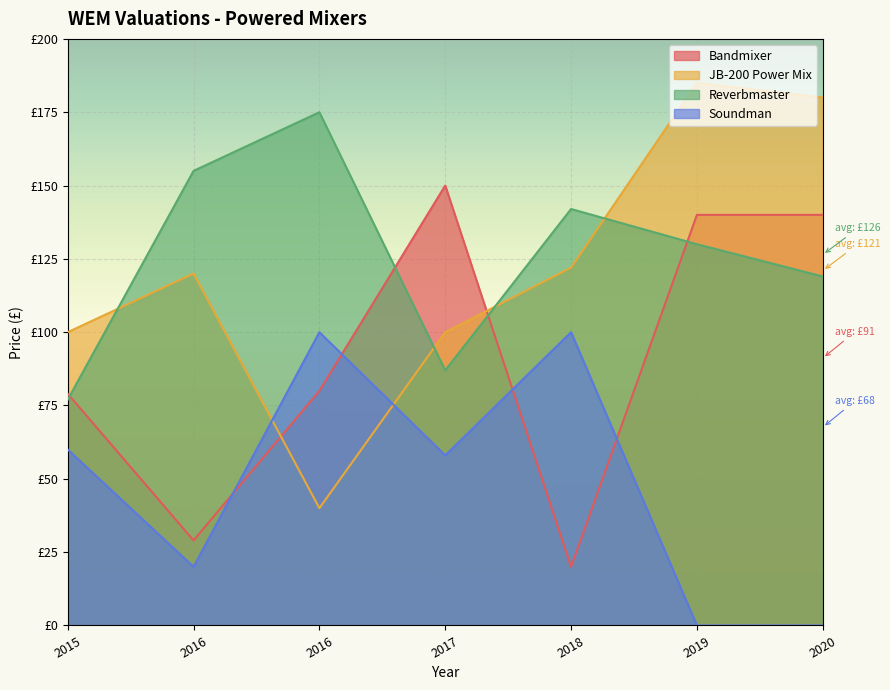

What is the average value of the Soundman series?

48